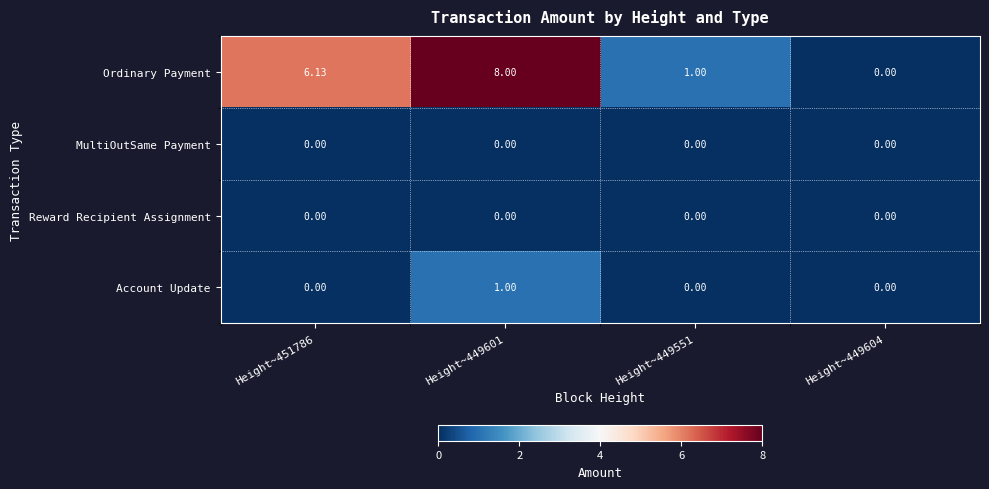

How many data points does each series have?

4